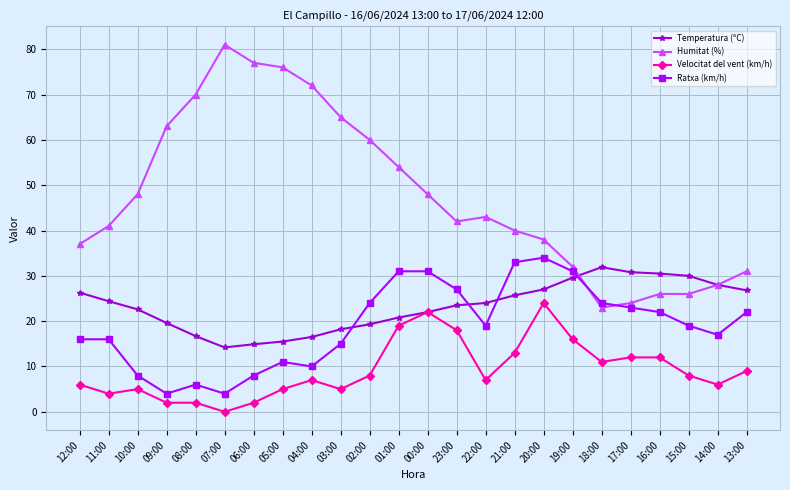

What is the spread (max minus min) of values at 06:00?

75.0